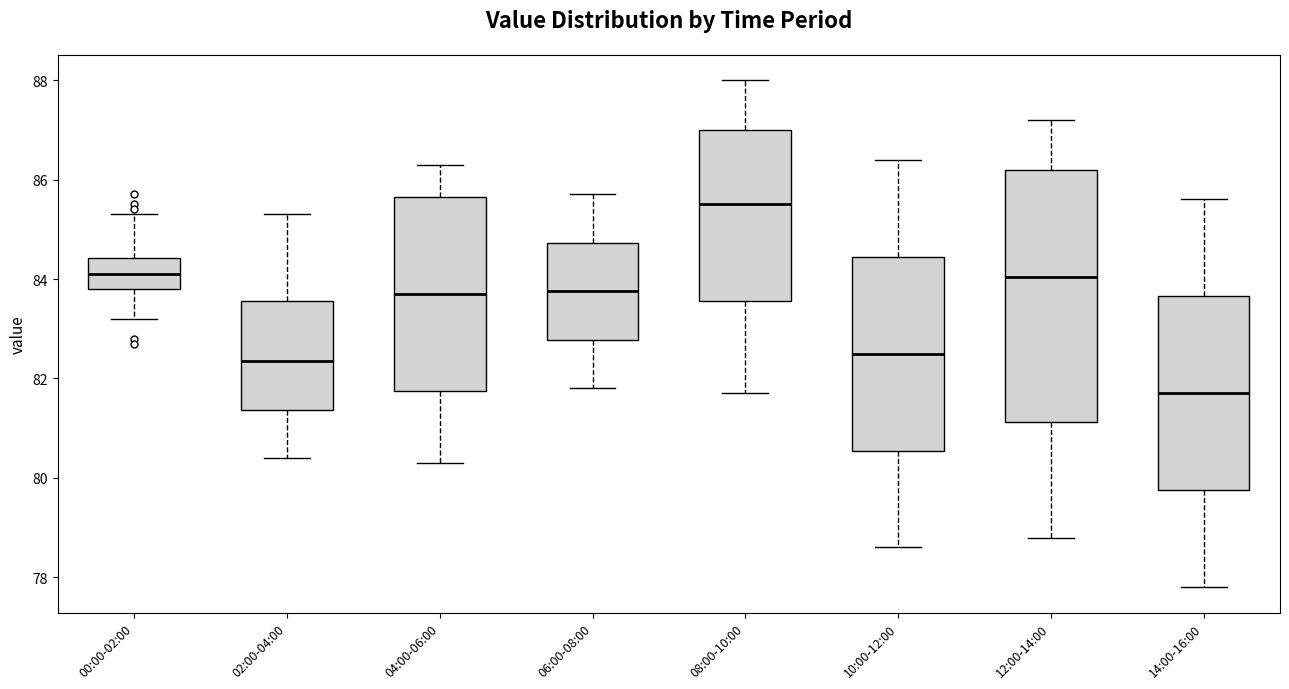

Comparing the boxes themselves (not the whiskers), which one is the tallest?

12:00-14:00